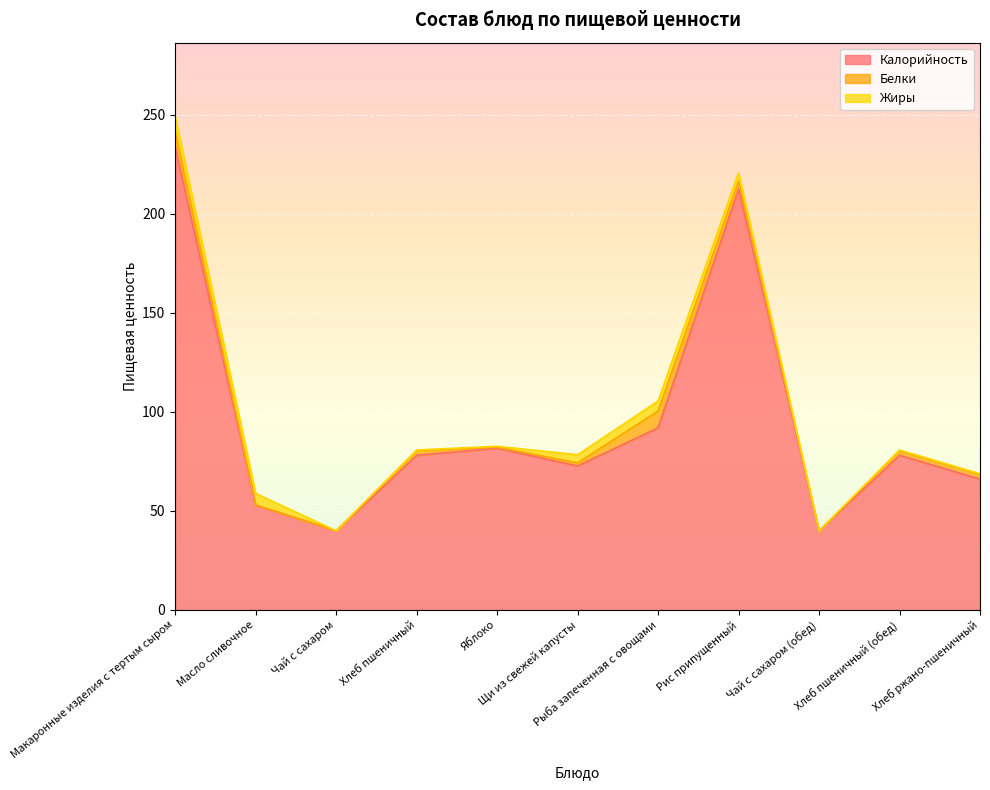

How many values in Жиры are above zero?

9